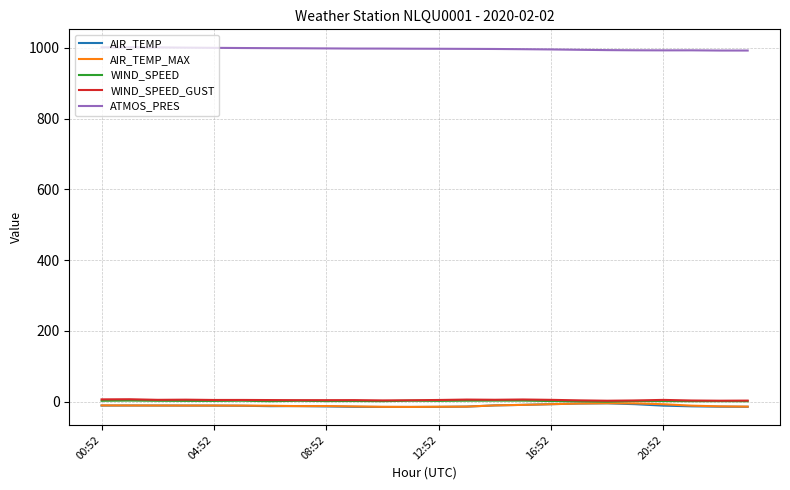

True or false: ATMOS_PRES and AIR_TEMP intersect in this chart.

False